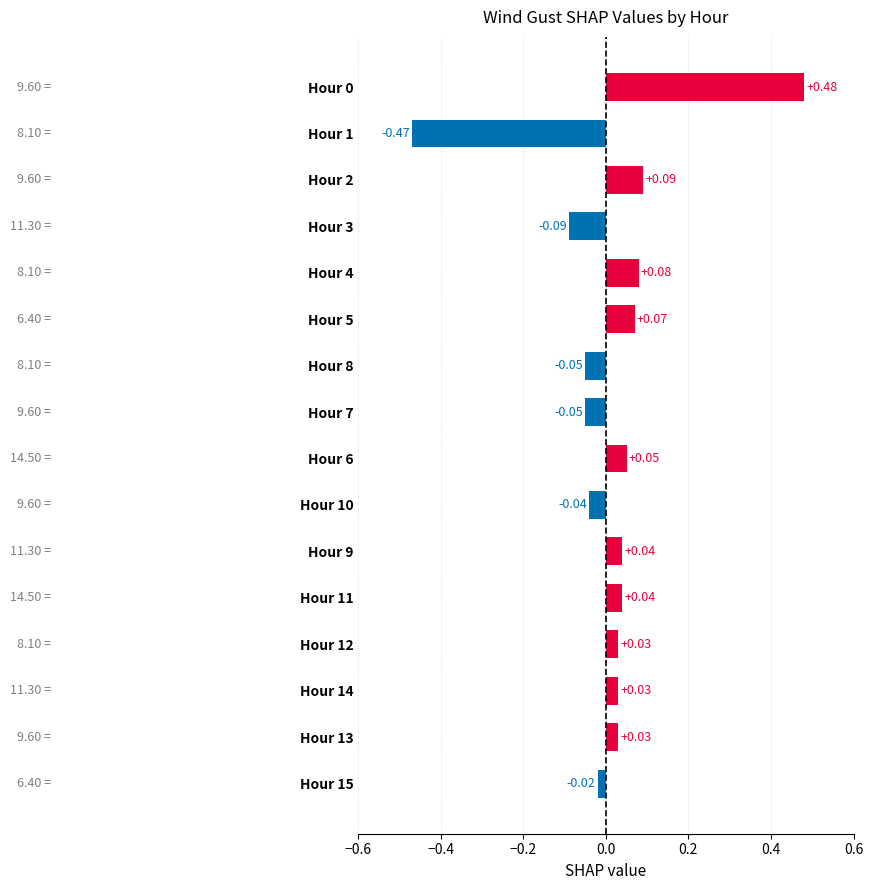

What is the difference between the second highest and minimum values?

0.6